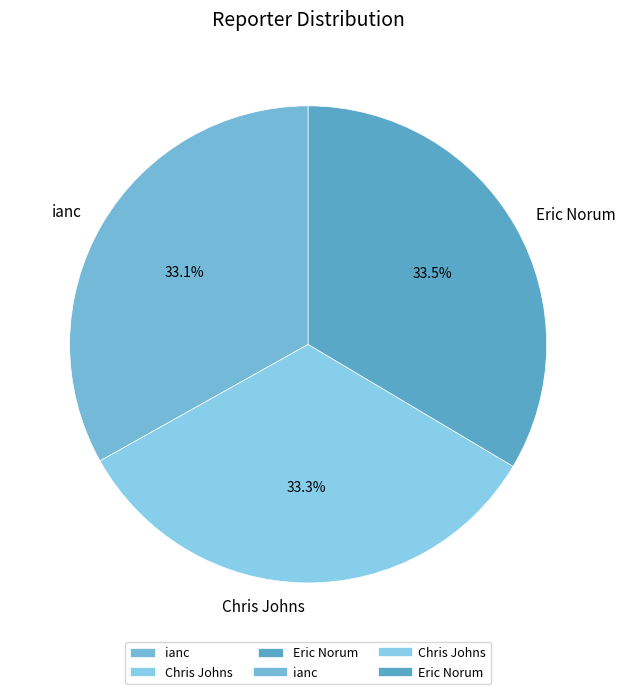

What portion of the pie excludes Eric Norum?

66.5%